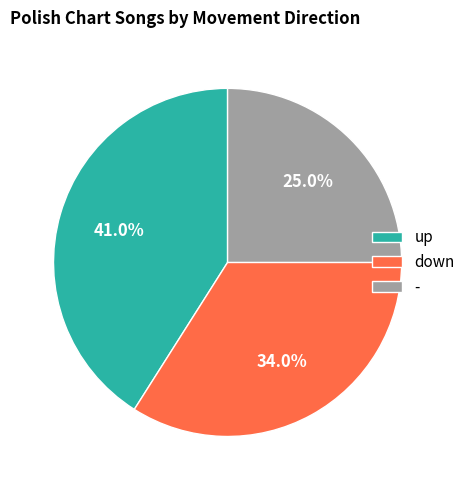

Which category has the biggest portion of the pie?

up